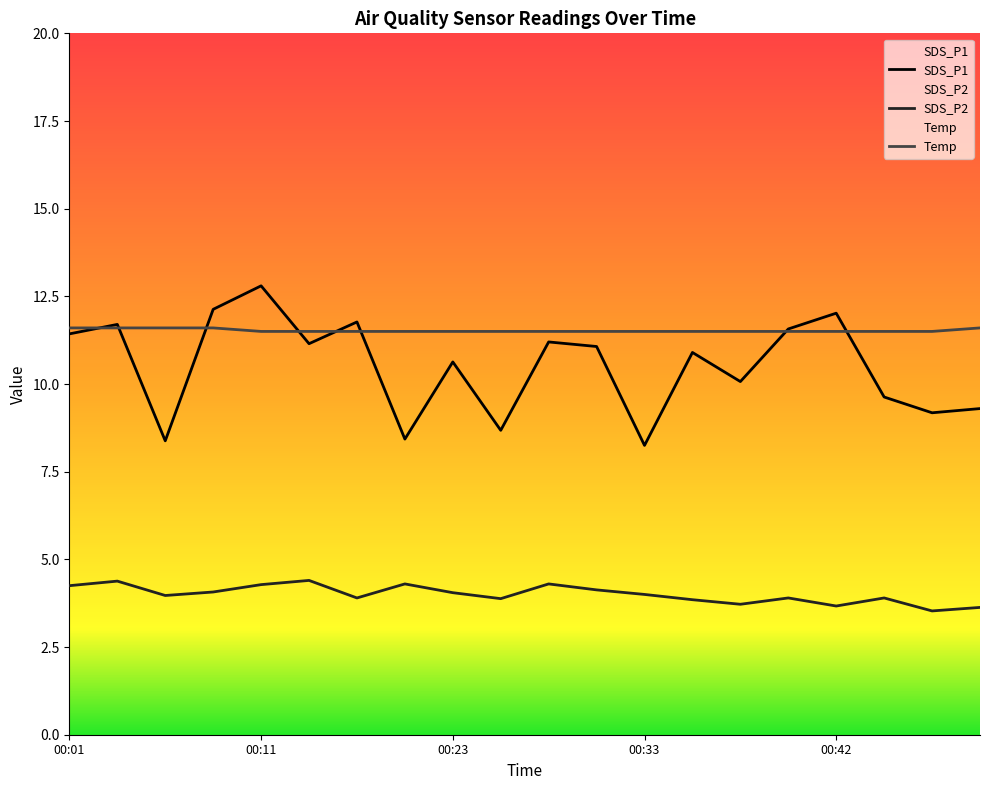

What is the difference between the maximum and minimum values in the SDS_P2 series?

0.9